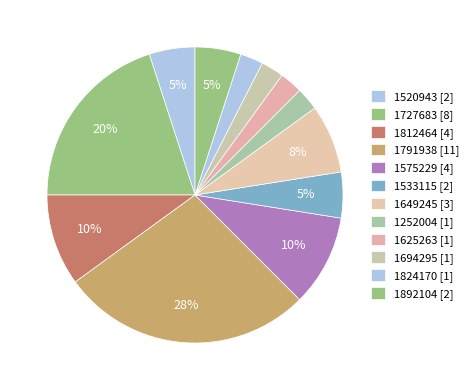

How many segments does this pie chart have?

12